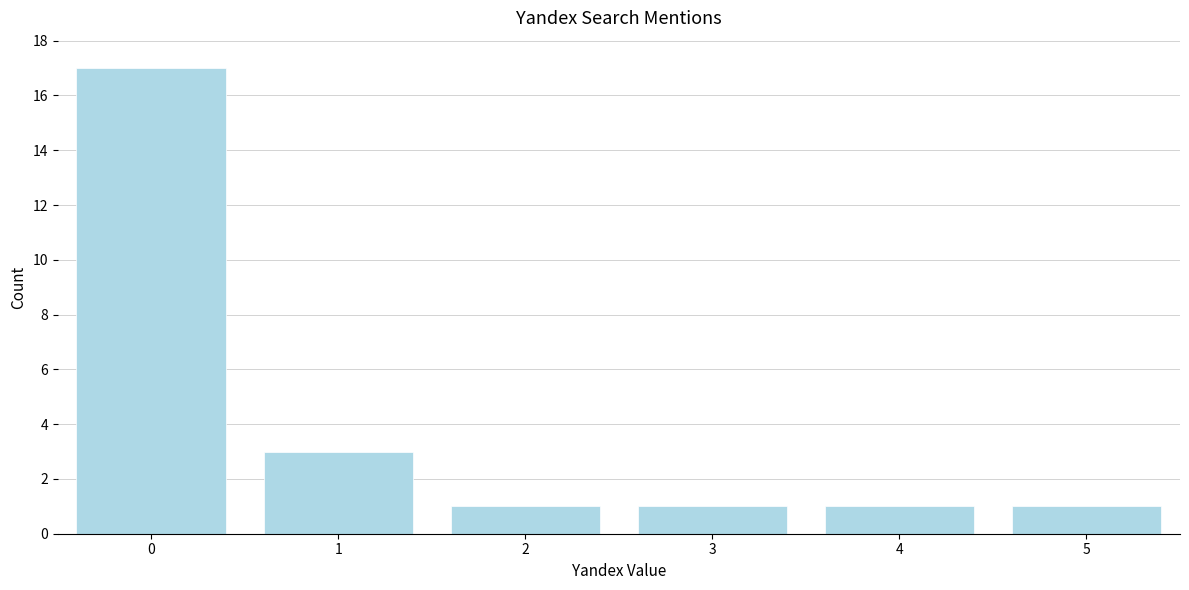

Reading left to right, list all the values displayed in this chart.

17	3	1	1	1	1